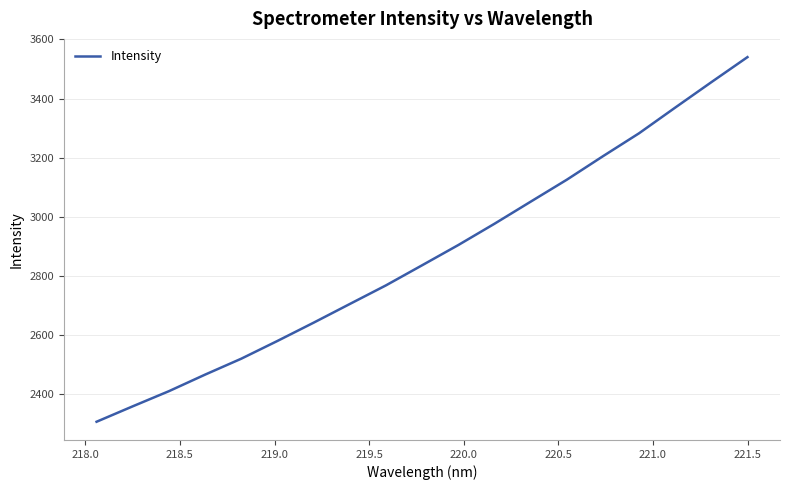

What is the minimum value shown in the chart?

2306.6